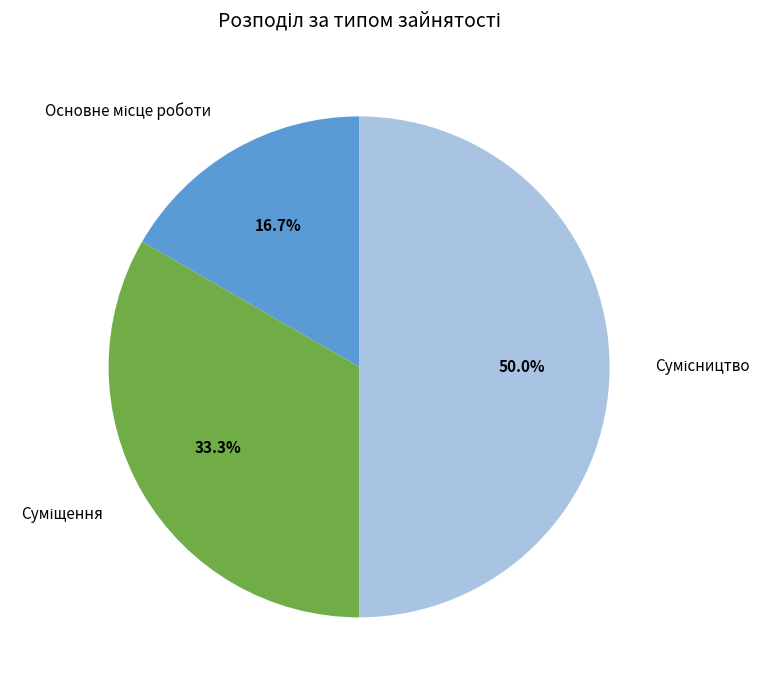

What is the change in value from Основне місце роботи to Сумісництво?

+2